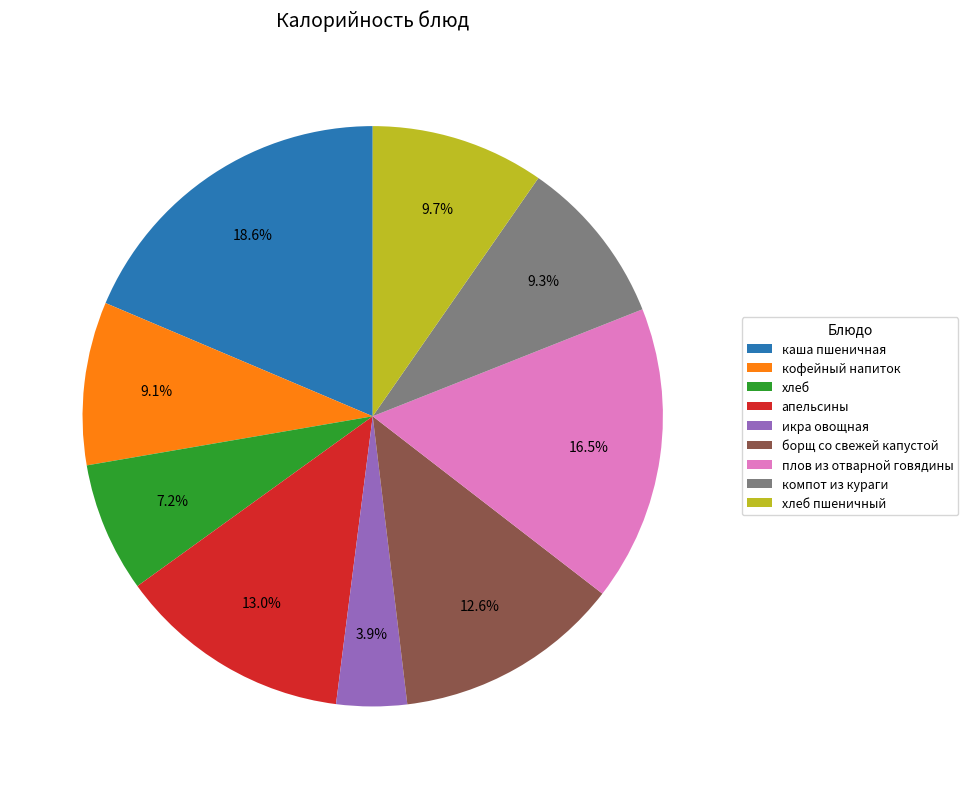

Is there any slice that represents more than half of the pie?

No